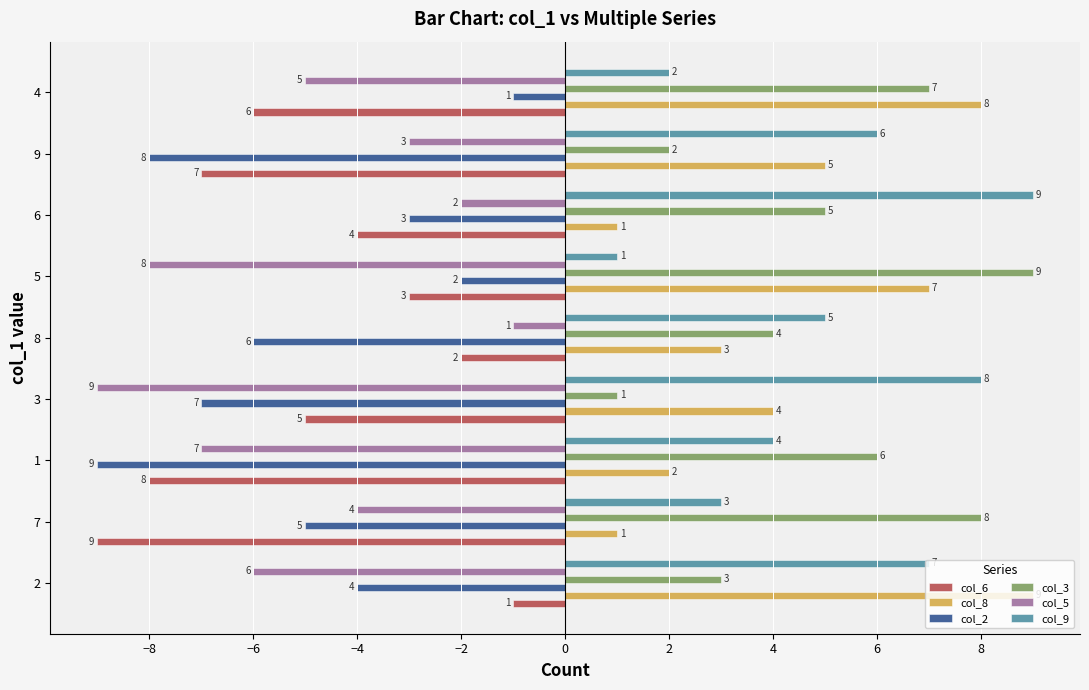

The col_8 series shows 9 at 2. True or false?

True